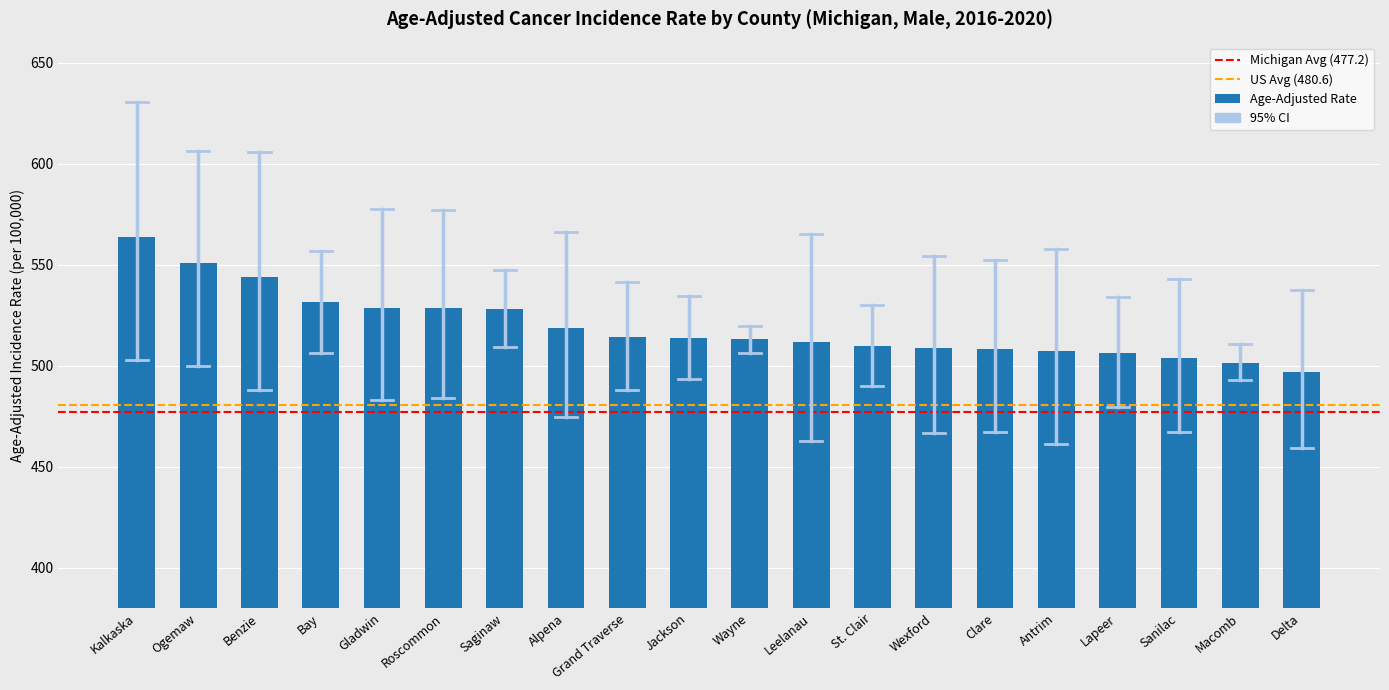

What is the smallest value displayed?

496.9